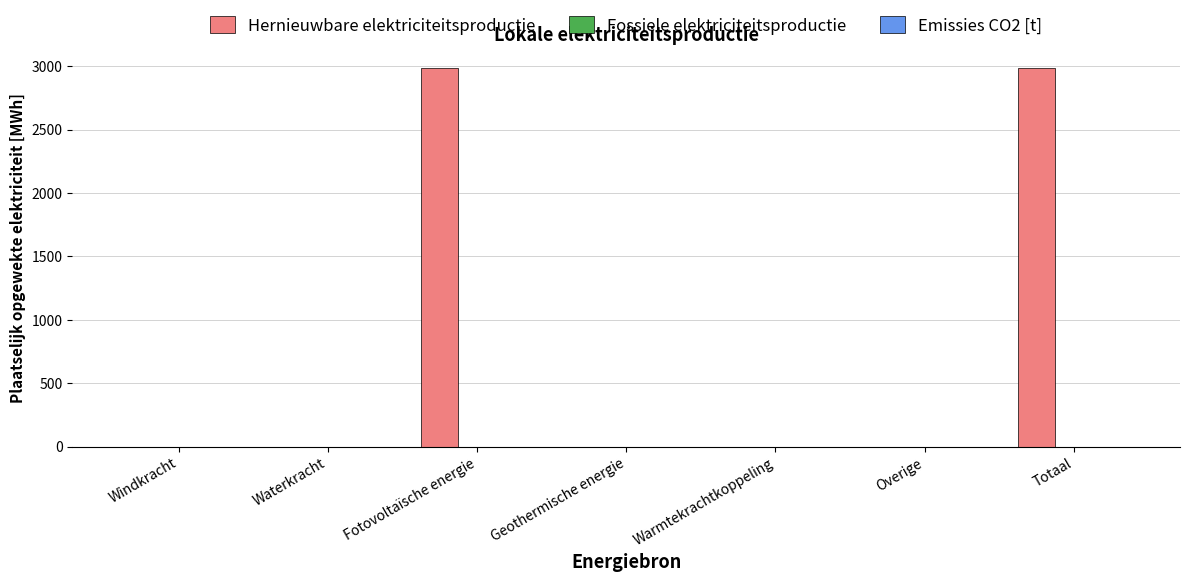

Reading left to right, extract all data points from this chart.

Windkracht=0.0	Waterkracht=0.0	Fotovoltaïsche energie=2986.1	Geothermische energie=0.0	Warmtekrachtkoppeling=0.0	Overige=0.0	Totaal=2986.1